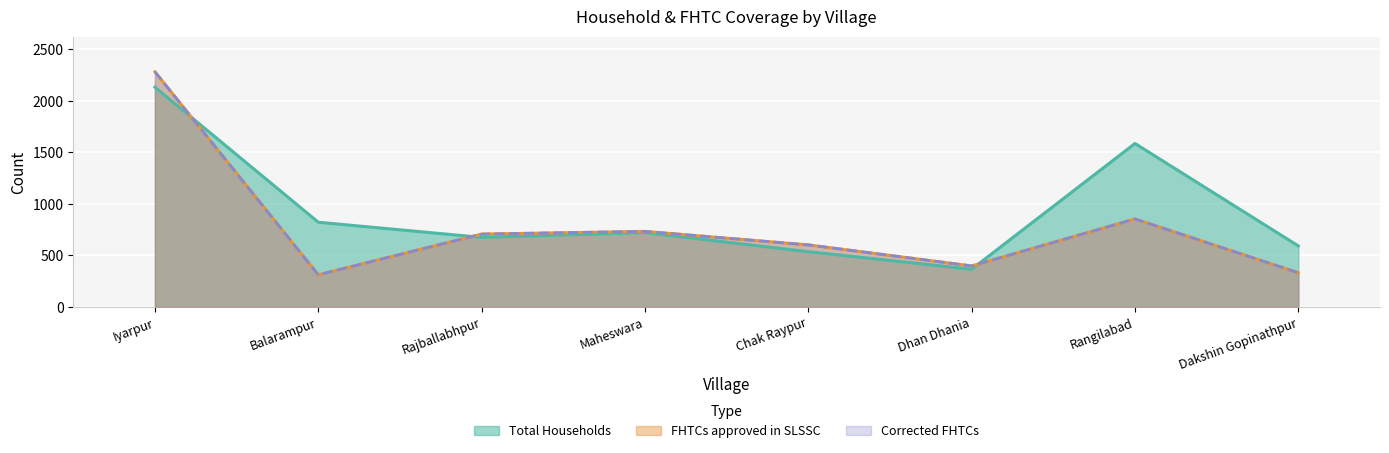

At how many categories does at least one series exceed 930?

2